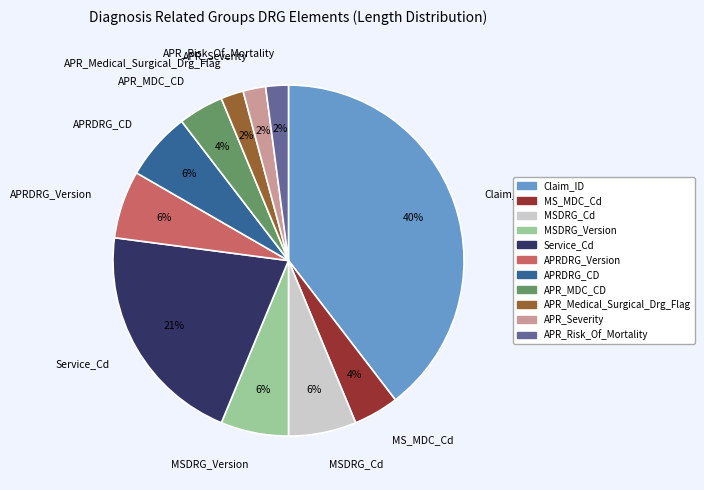

Count the number of slices in the pie.

11